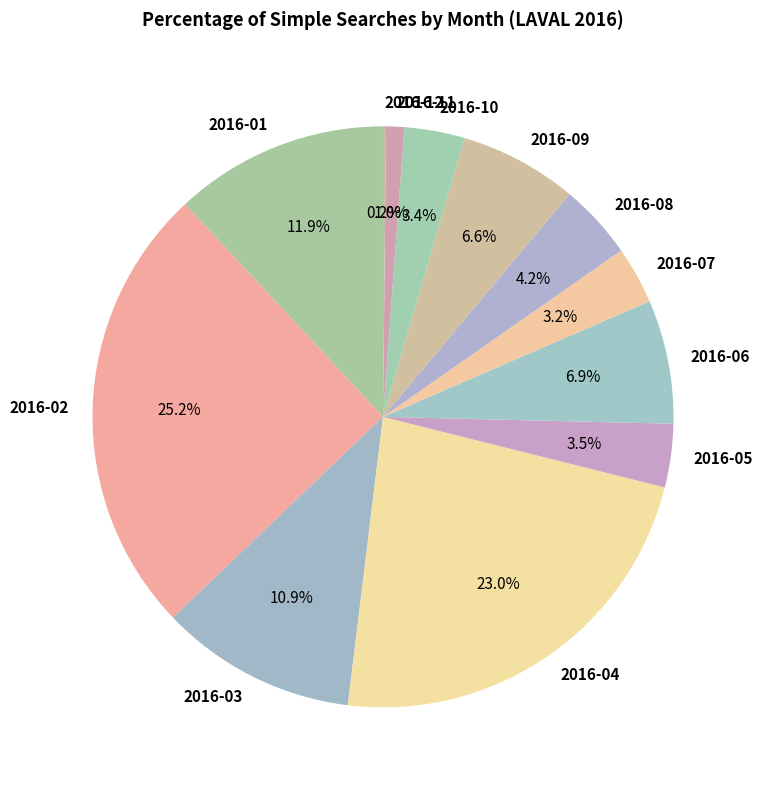

Approximately how many times larger is the value at 2016-07 compared to 2016-11?

3.2